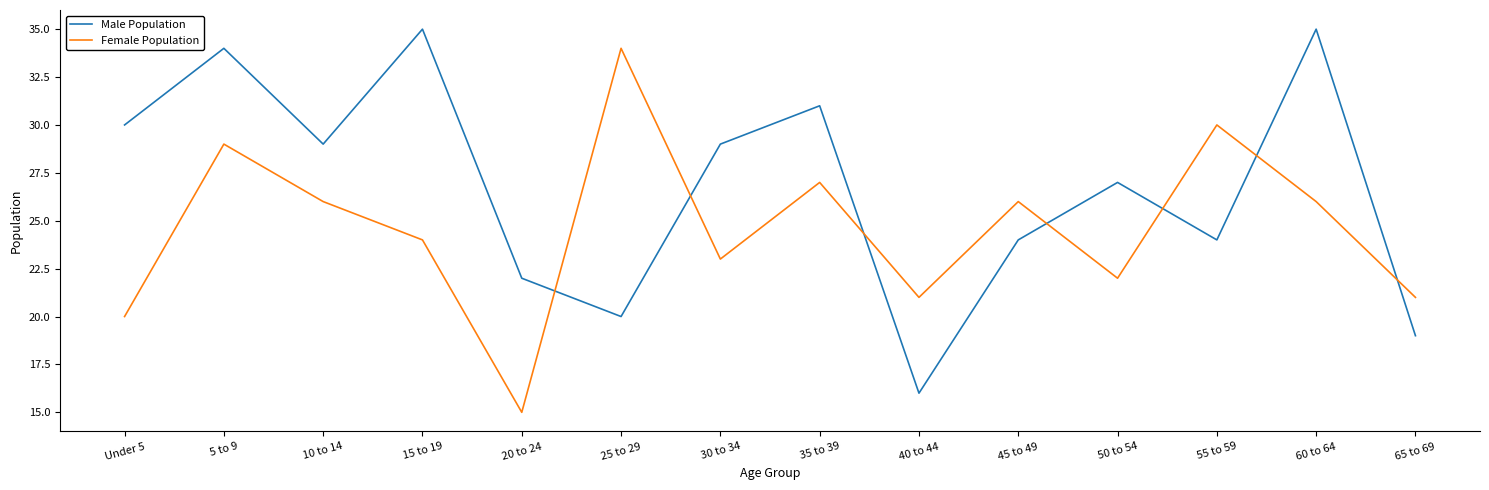

What is the spread (max minus min) of values at 30 to 34?

6